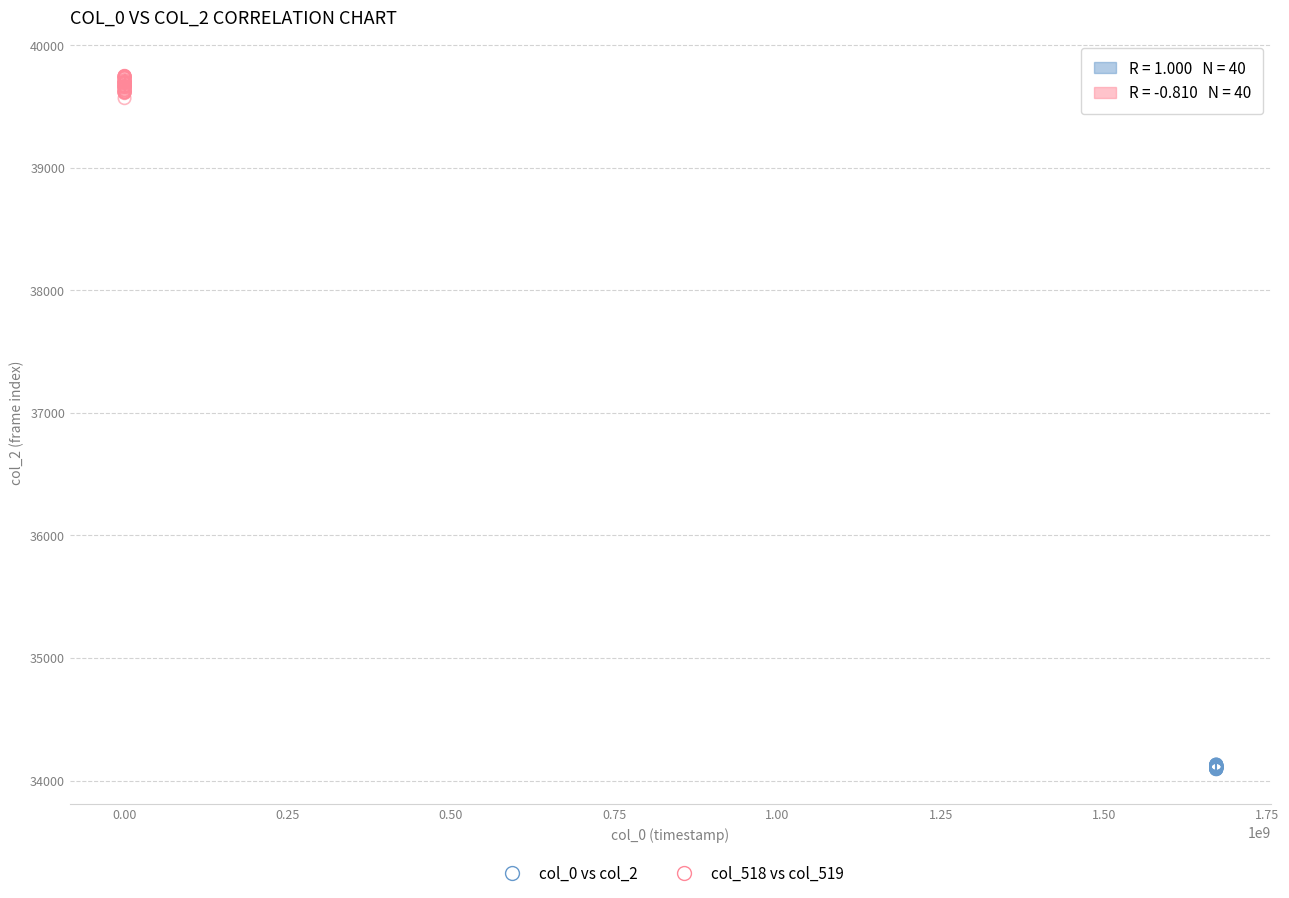

What are all the series names shown in the legend?

col_0 vs col_2, col_518 vs col_519